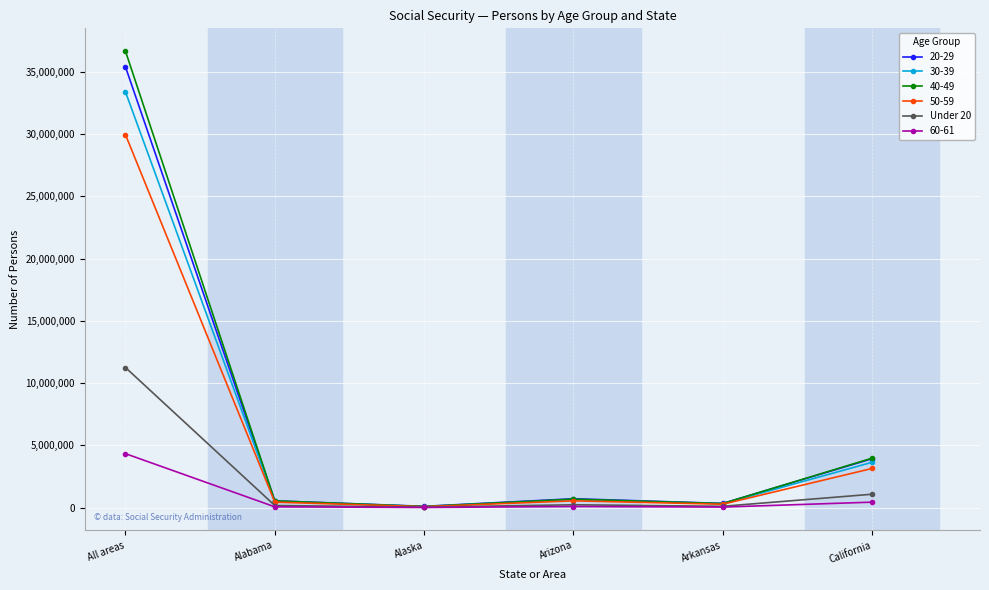

How many lines are shown in the chart?

6